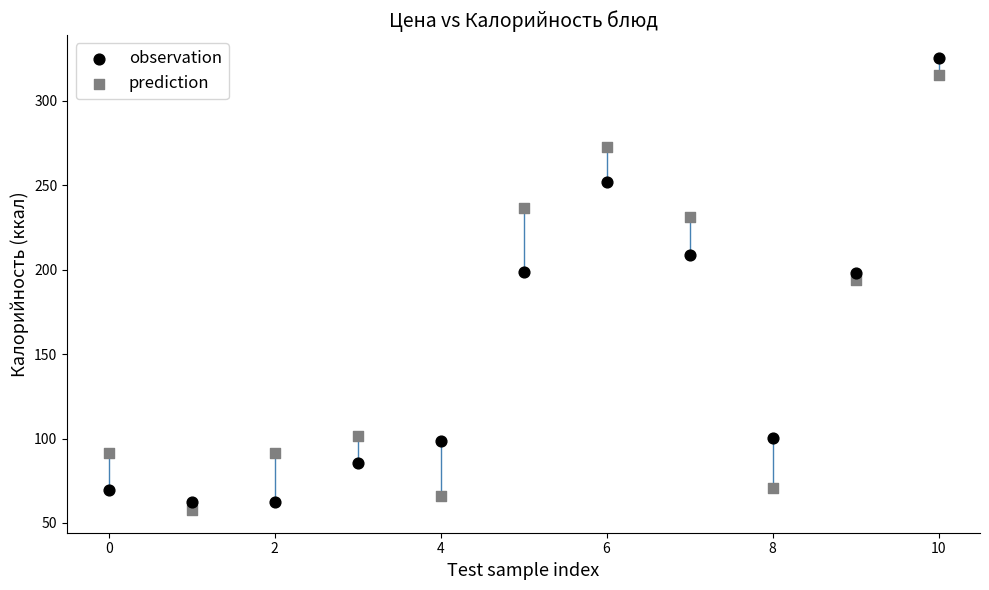

What are all the series names shown in the legend?

observation, prediction